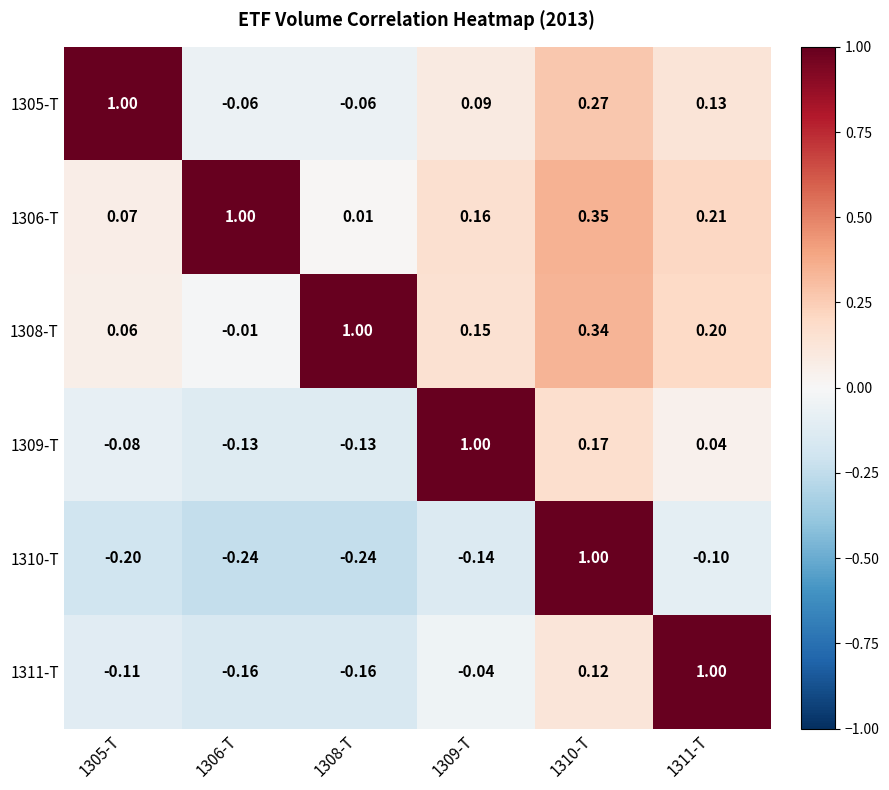

Is the value of 1306-T at 1310-T greater than the value of 1308-T at 1308-T?

No